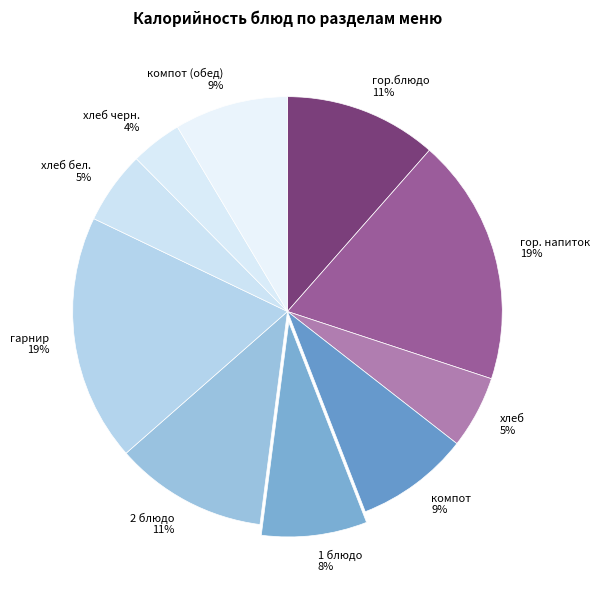

Is there any slice that represents more than half of the pie?

No